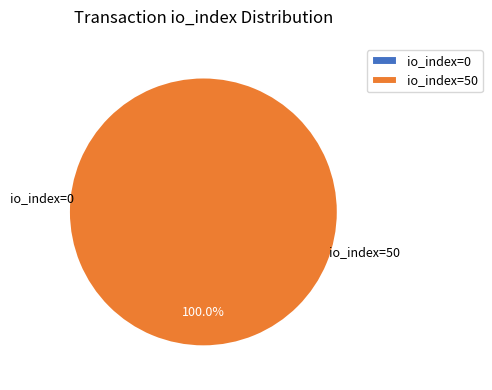

Which slice is the smallest?

io_index=0